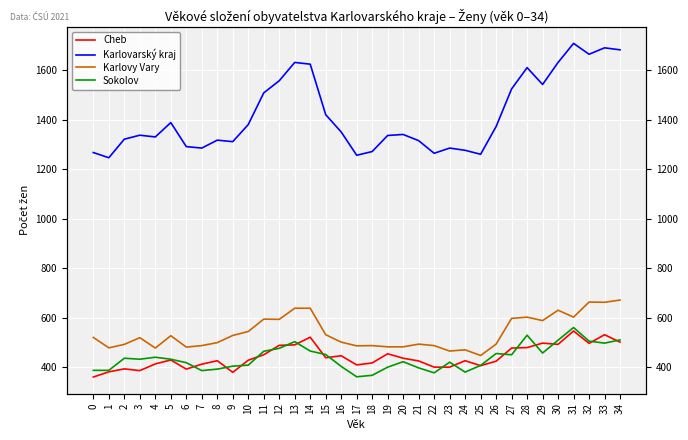

True or false: Karlovarský kraj and Sokolov intersect in this chart.

False